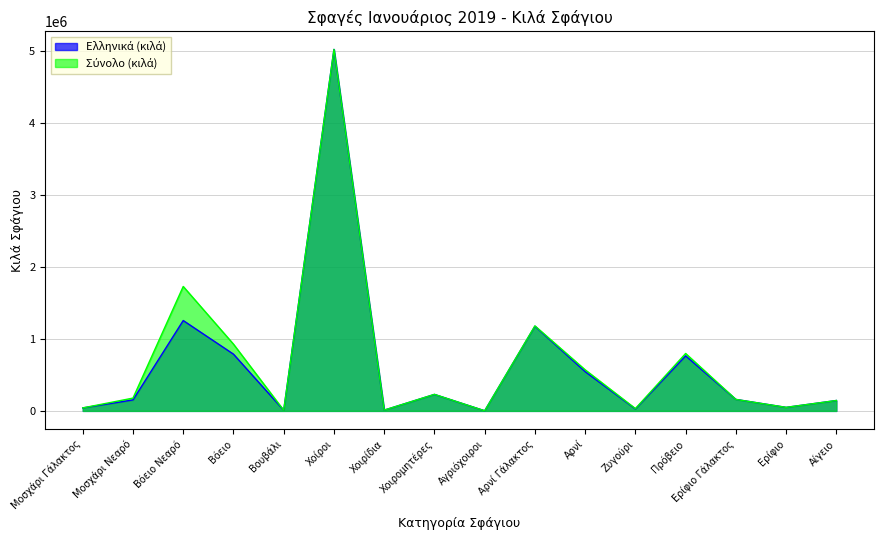

What is the difference between the second highest and minimum values in the Σύνολο (κιλά) series?

1725252